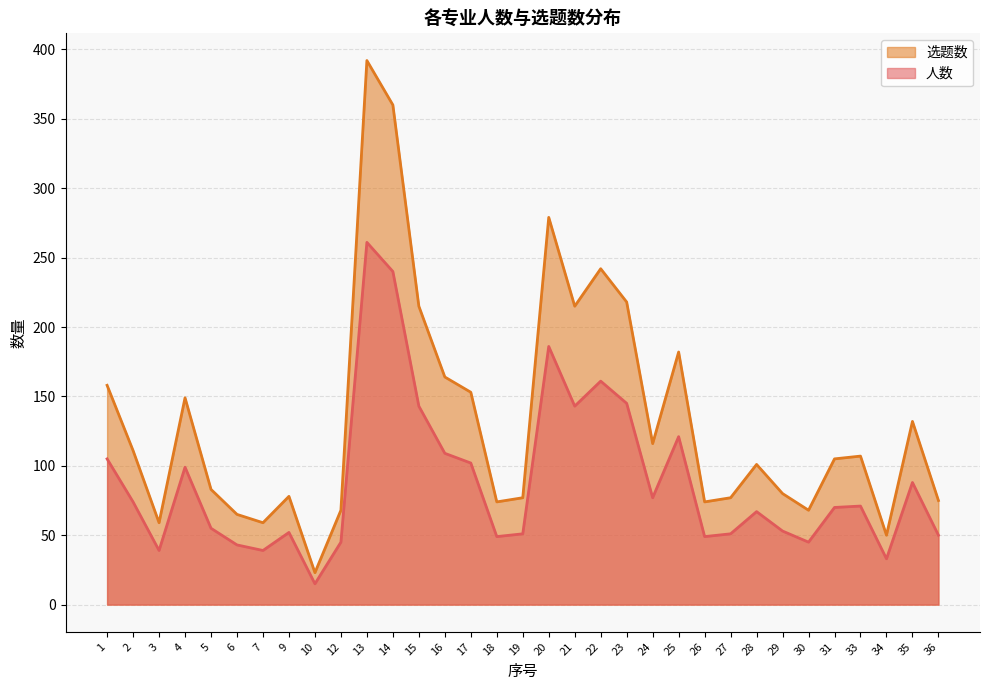

What is the sum of all 人数 values?

2931